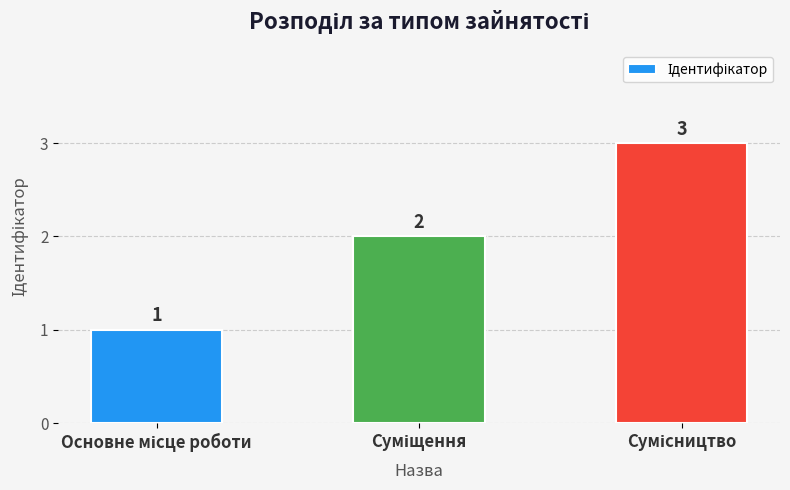

How many values are between 1 and 3?

3